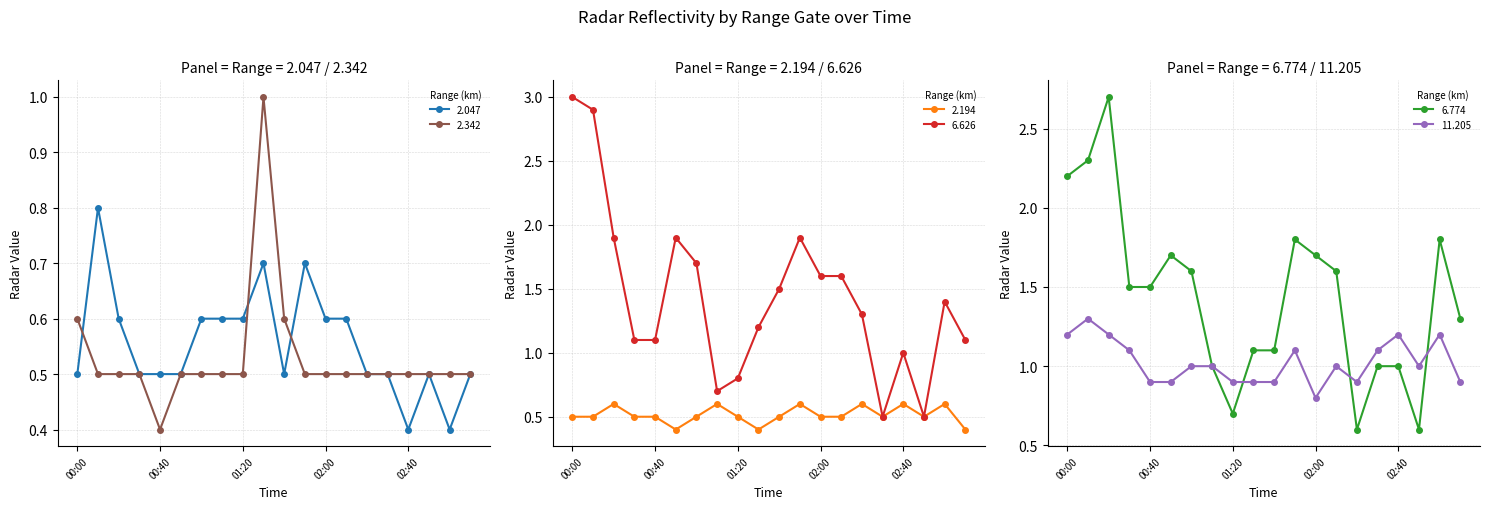

Which series has the widest spread of values?

6.626